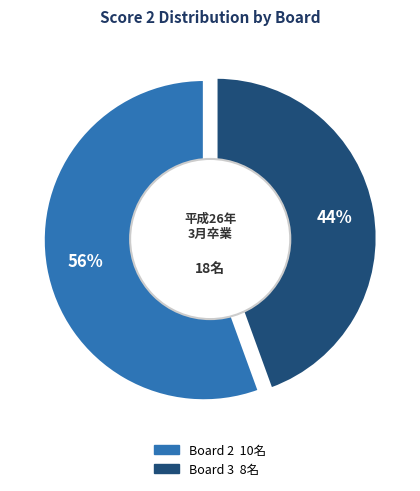

Combined, do Board 1 and Board 2 account for over 50%?

Yes